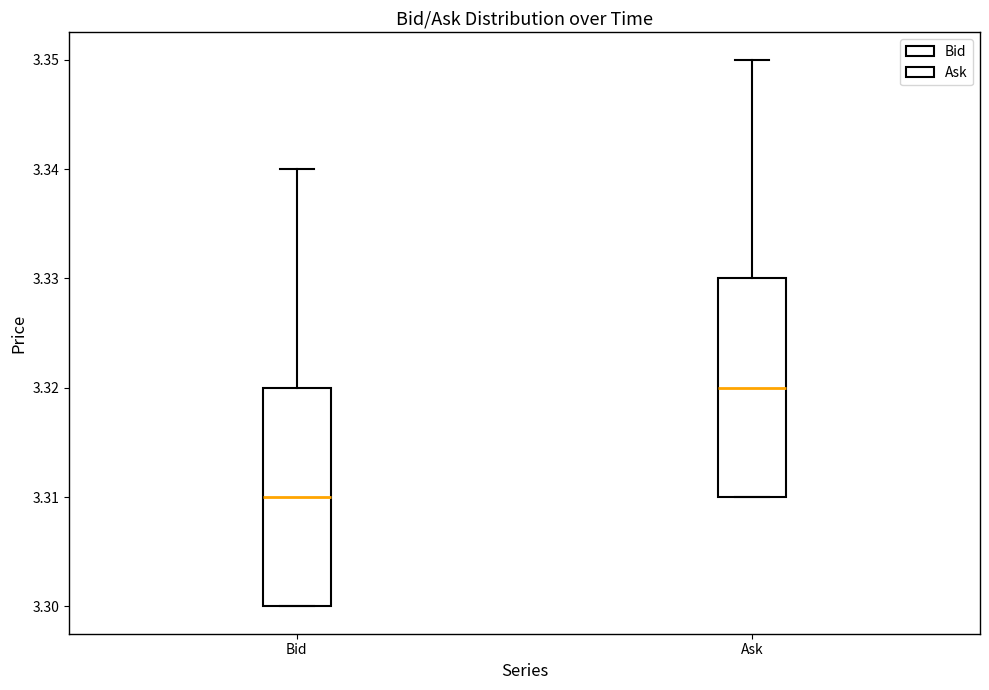

Reading left to right, transcribe this box plot: for each box, give where its median line is, the range the box spans, and where its two whiskers end, as read against the y-axis. The values are not printed on the chart, so give them approximately, as read against the axis.

Bid: median 3.31, box 3.30 to 3.32, whiskers 3.30 to 3.34
Ask: median 3.32, box 3.31 to 3.33, whiskers 3.31 to 3.35